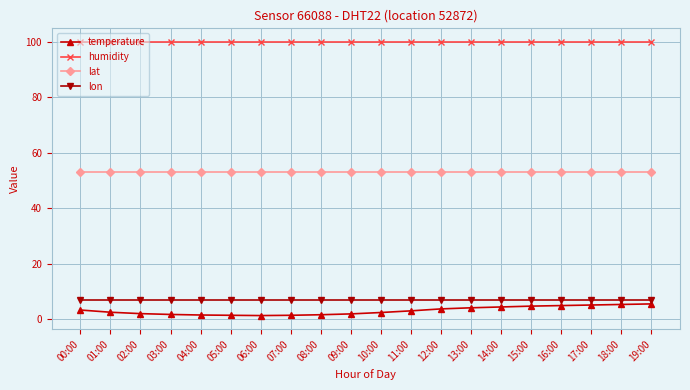

What is the smallest value displayed?

1.4